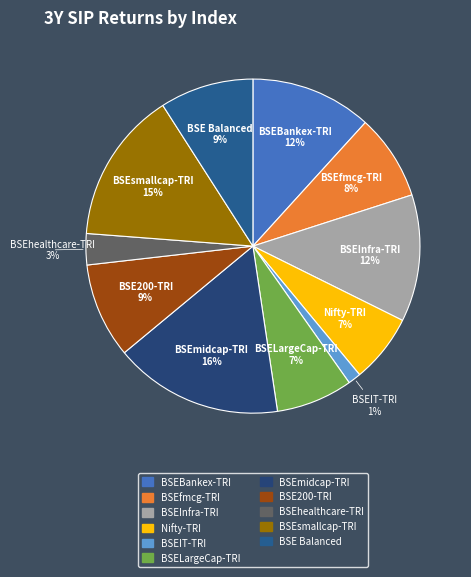

Does BSELargeCap-TRI account for over 50% of the chart?

No